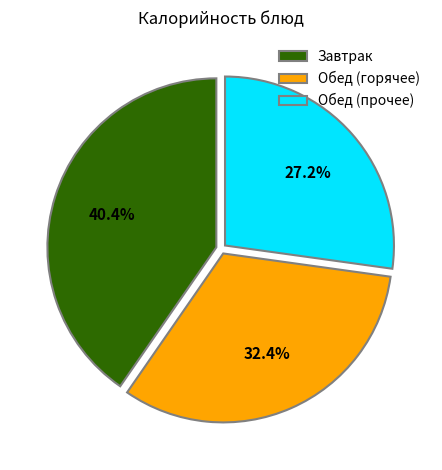

Count the number of slices in the pie.

3